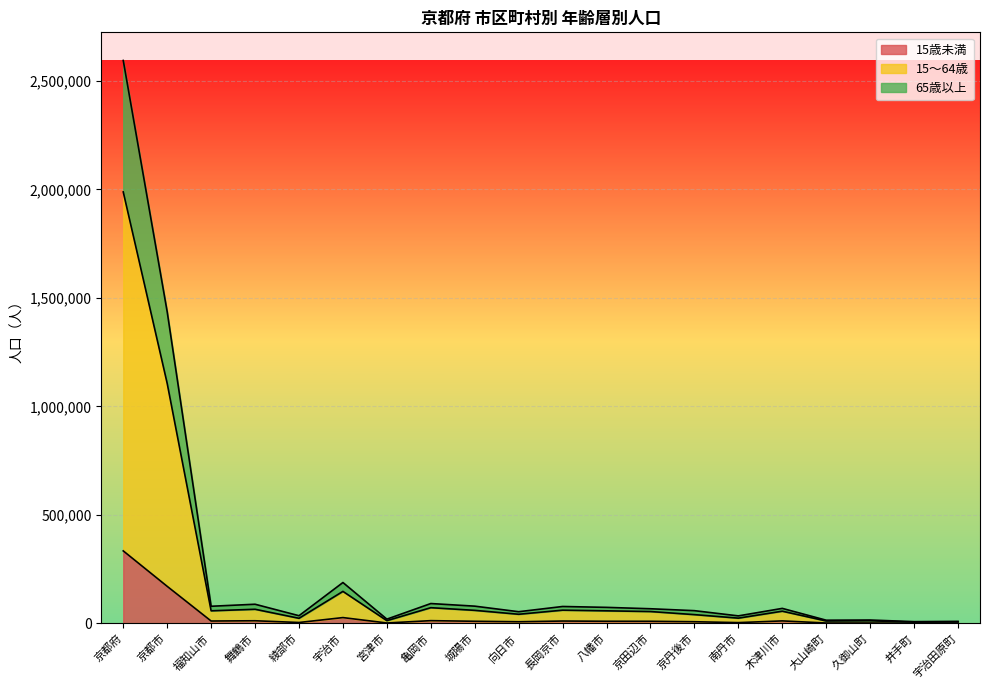

What are all the series names shown in the legend?

15歳未満, 15～64歳, 65歳以上